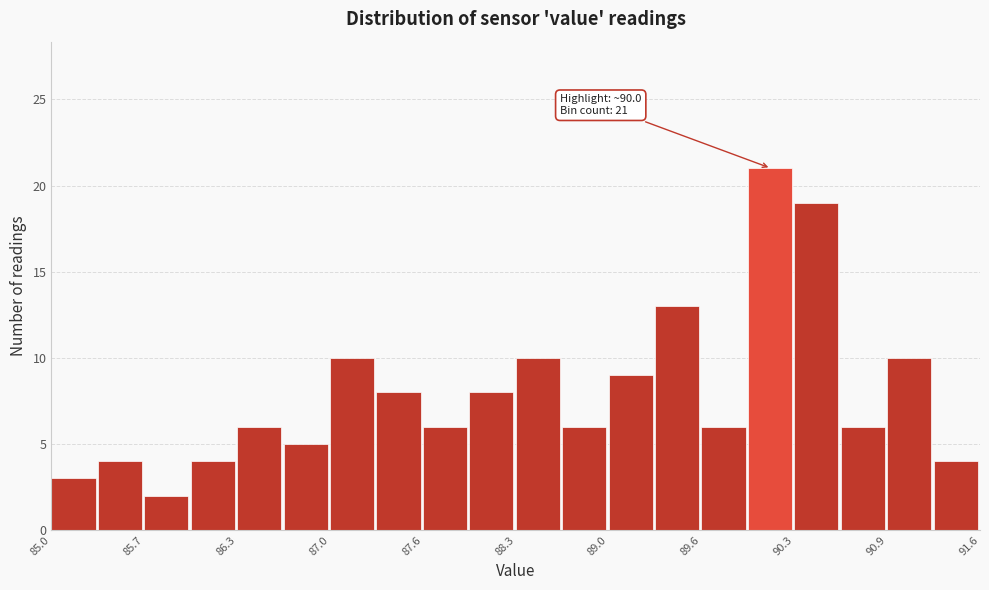

Read against the x-axis, roughly where is the centre of the tallest bar?

90.1